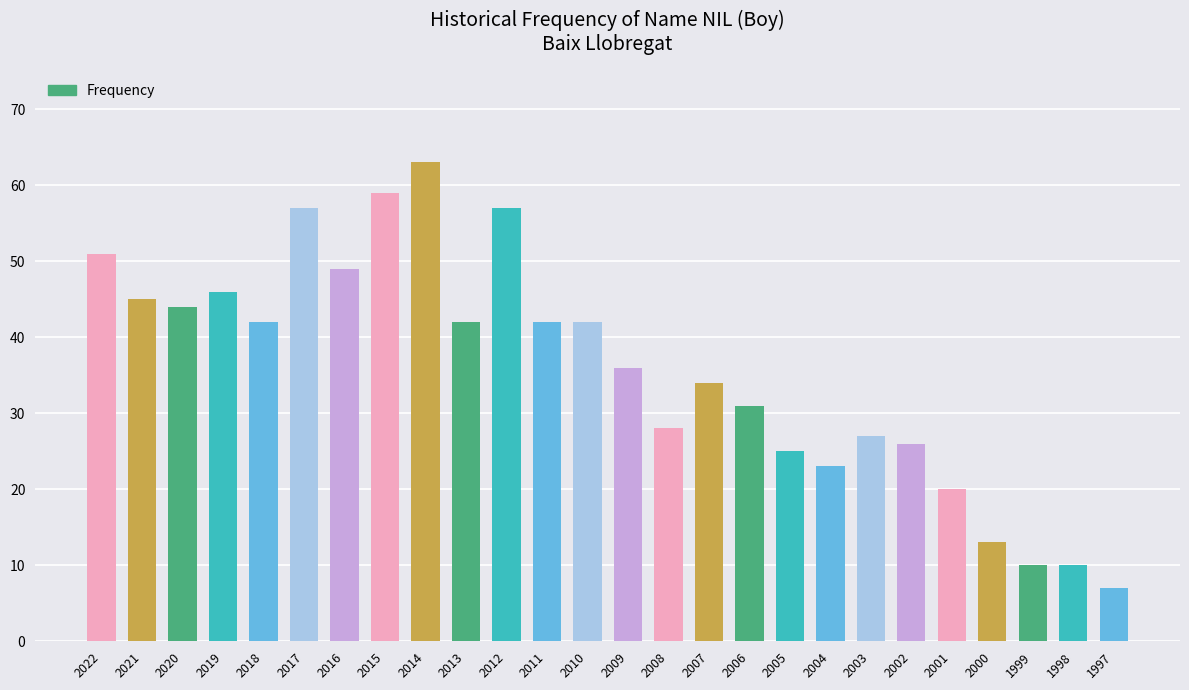

What is the sum of the values at 1998 and 2020?

54